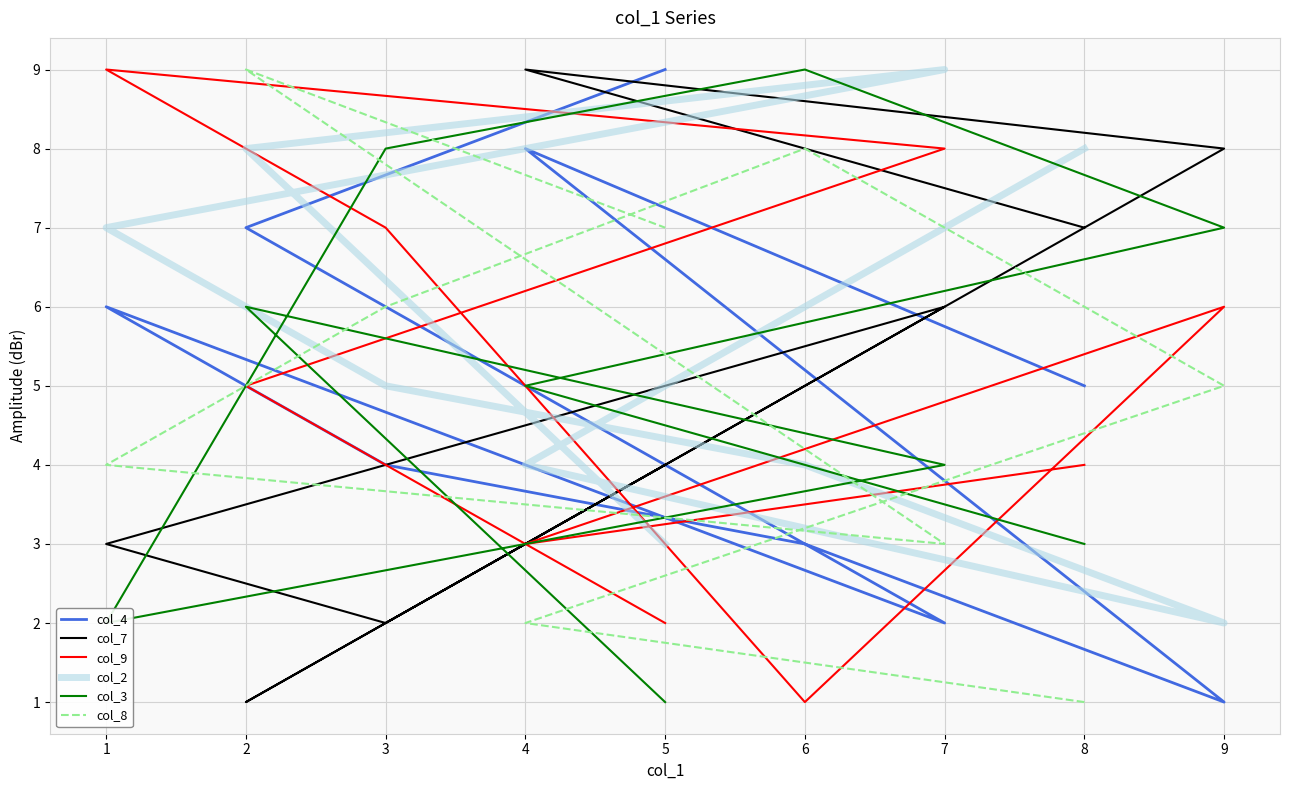

Which series has the largest range (max minus min)?

col_4